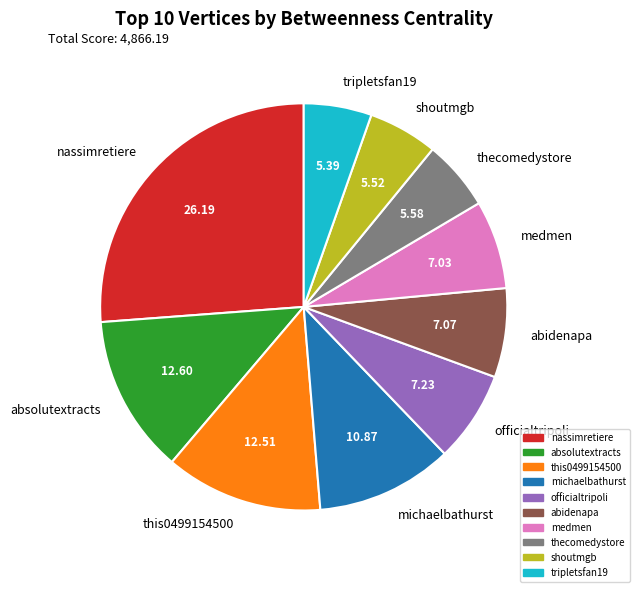

Which category has the biggest portion of the pie?

nassimretiere